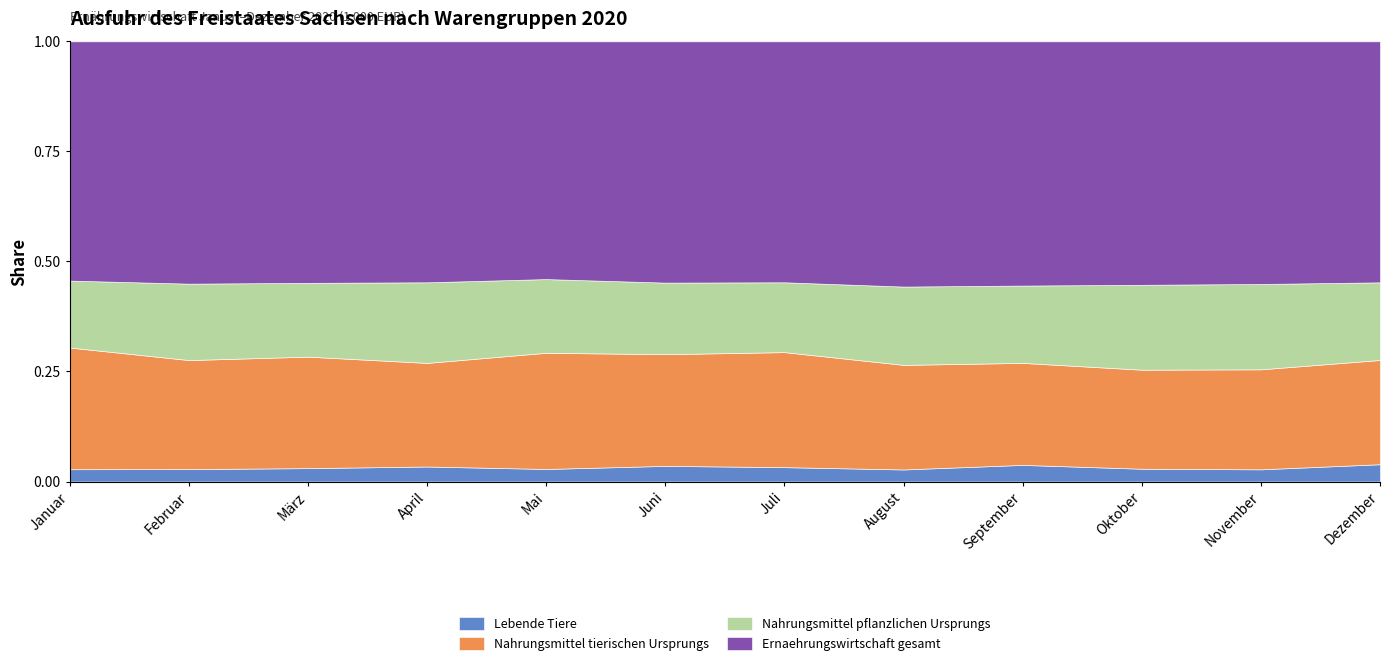

What is the total value across all series at Juni?

1.0